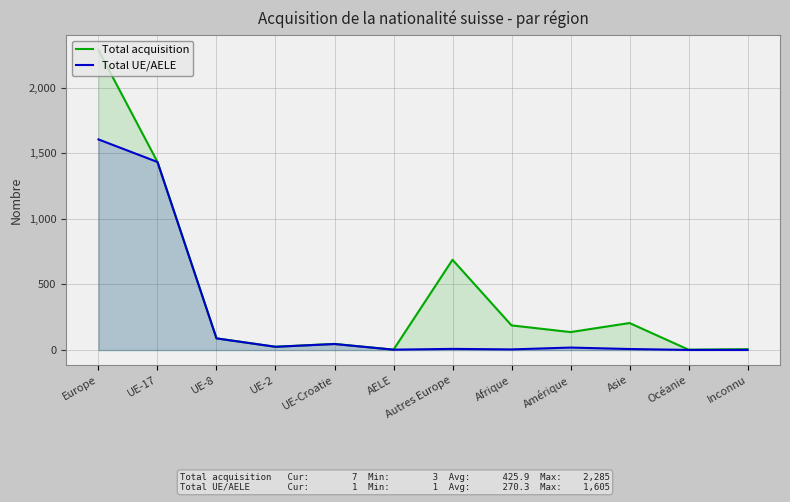

How many interior local peaks does the Total acquisition series have?

3